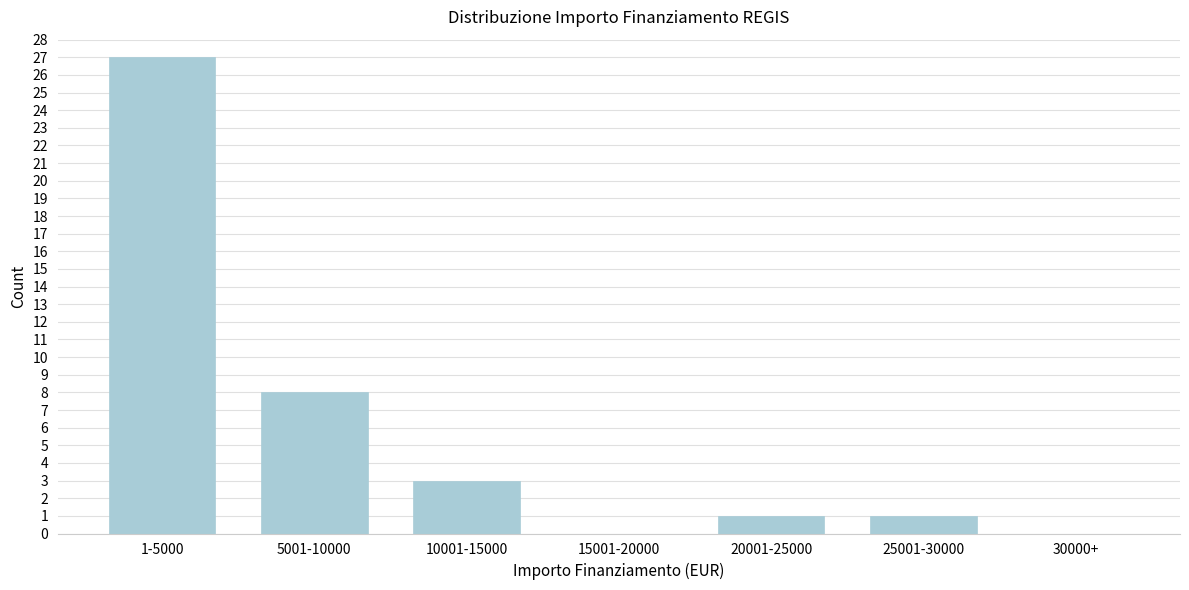

Reading left to right, transcribe all the data shown in this chart.

1-5000=27	5001-10000=8	10001-15000=3	15001-20000=0	20001-25000=1	25001-30000=1	30000+=0